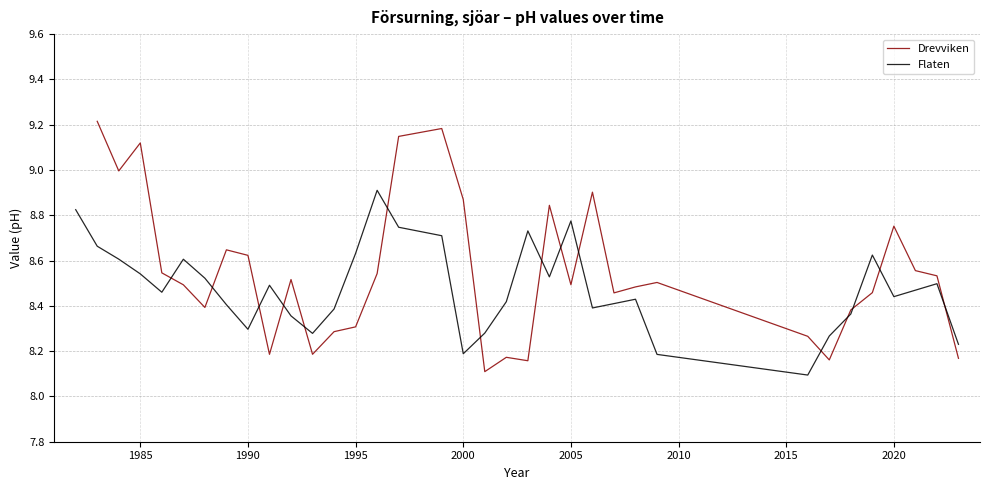

What is the difference between the maximum and minimum values in the Drevviken series?

1.1